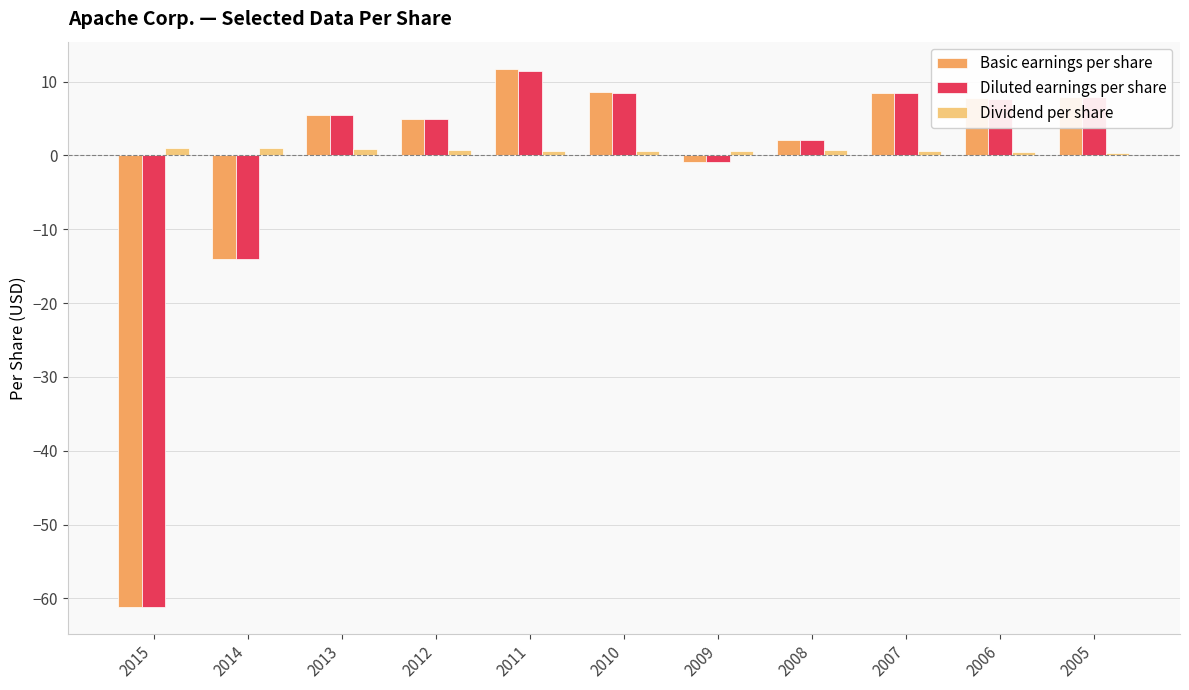

At which category is the sum across all series the highest?

2011